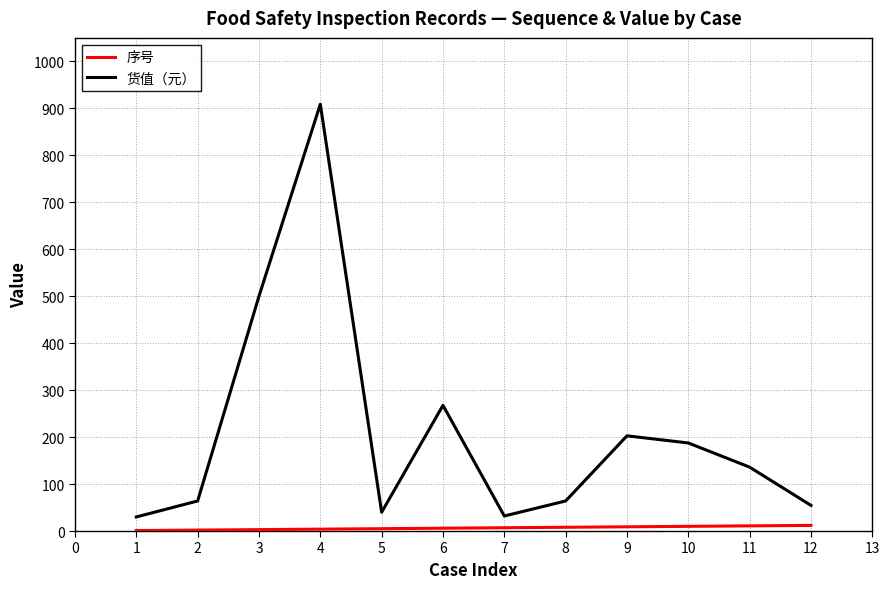

What is the highest value of the 货值（元） series?

908.8